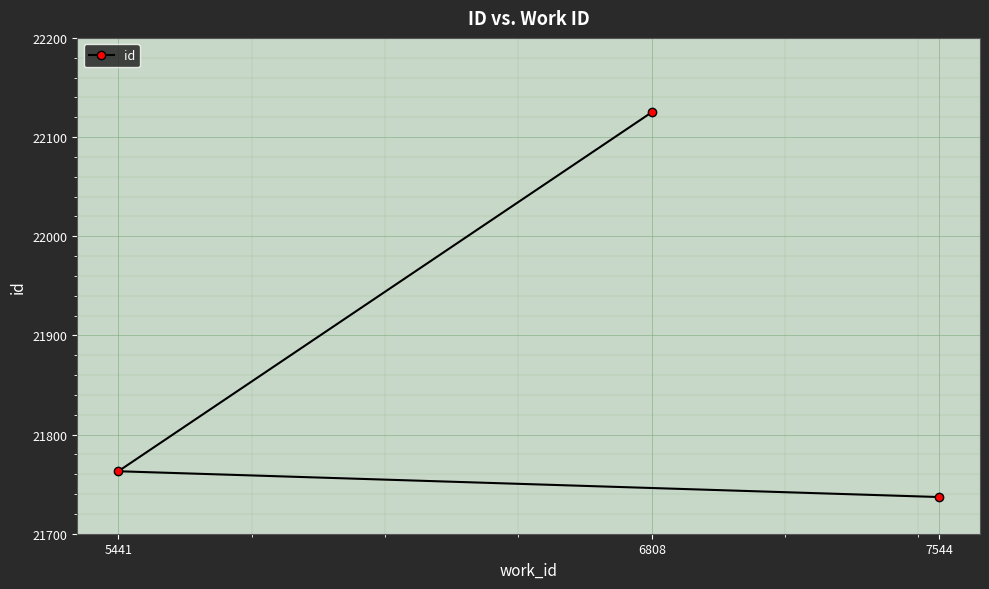

Rank the categories by value from lowest to highest.

7544, 5441, 6808